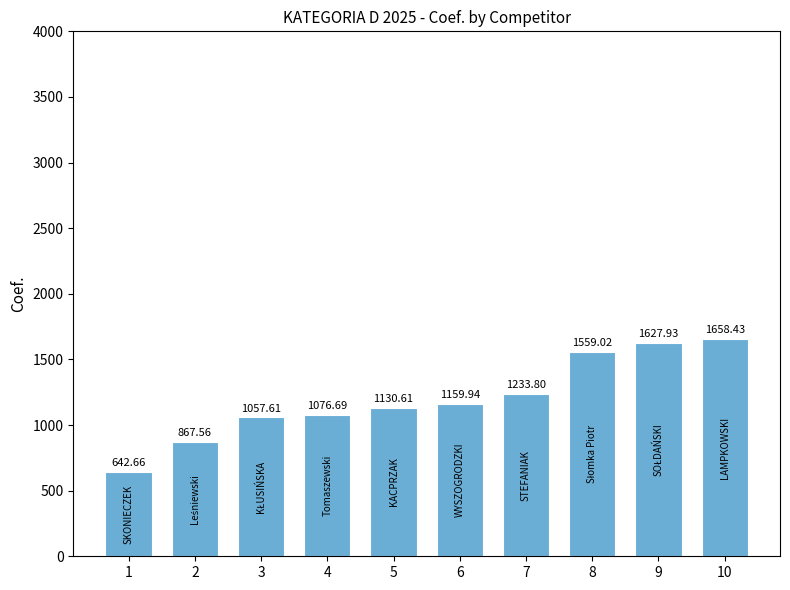

Is it true that the value at 2 is 867.6?

True